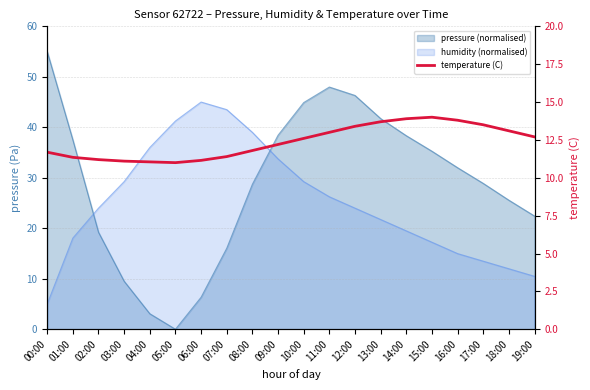

The value at 17:00 is 13.5. True or false?

True